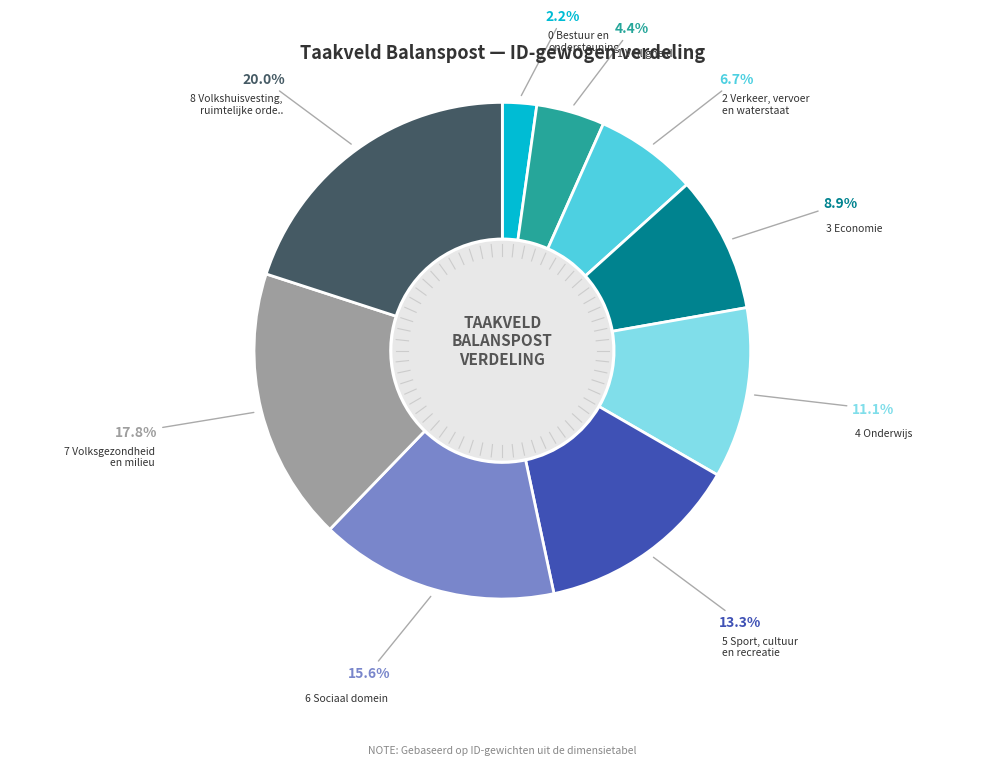

Is there a majority slice in this chart?

No